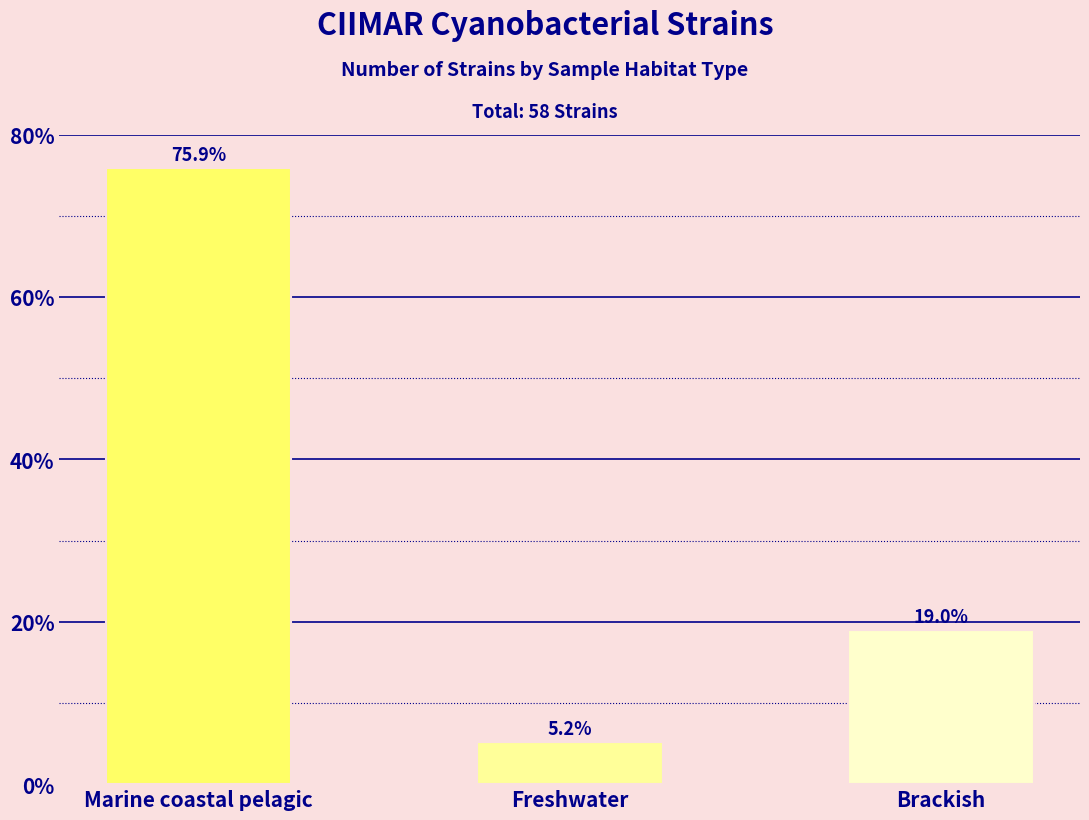

List the labels in order of value, smallest first.

Freshwater, Brackish, Marine coastal pelagic